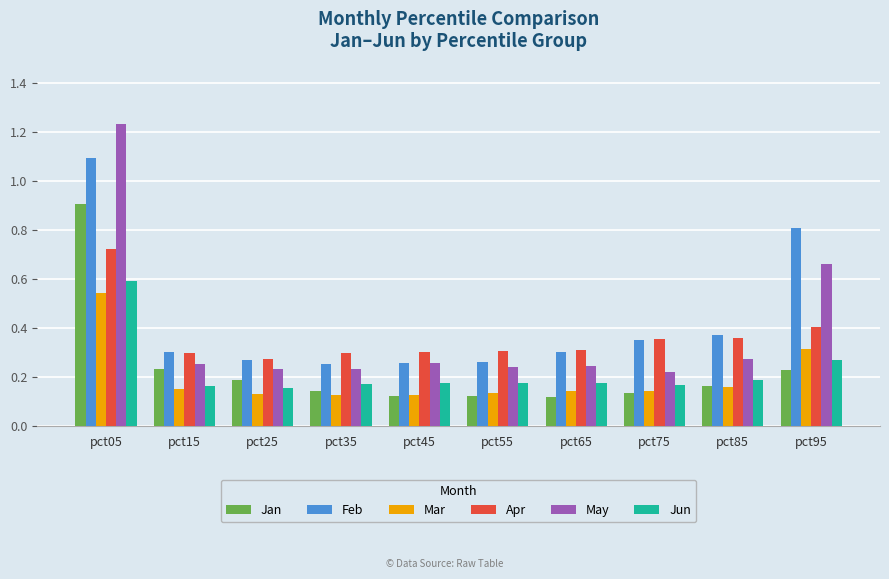

What is the sum of the Feb values at pct55 and pct95?

1.1